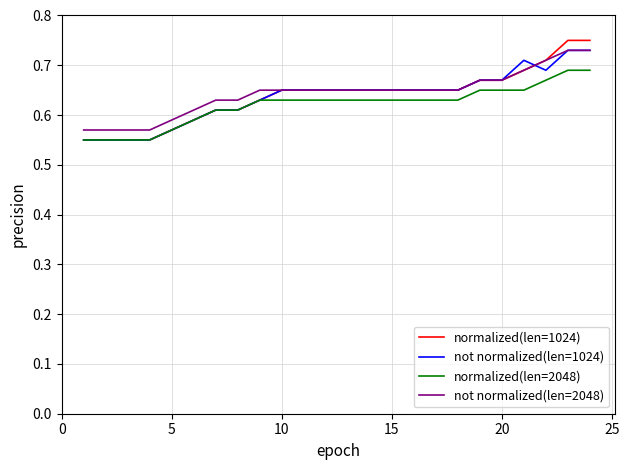

True or false: normalized(len=2048) and not normalized(len=2048) cross at least once.

False